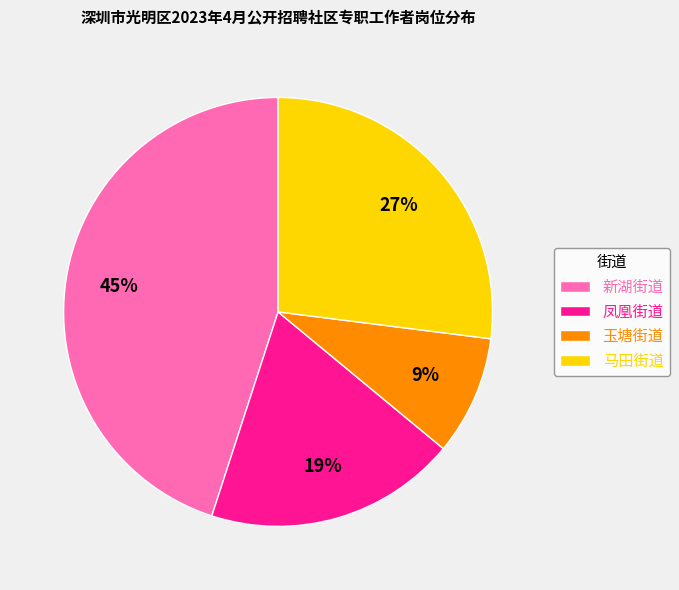

To the nearest percent, what percentage of the pie is 玉塘街道?

9%